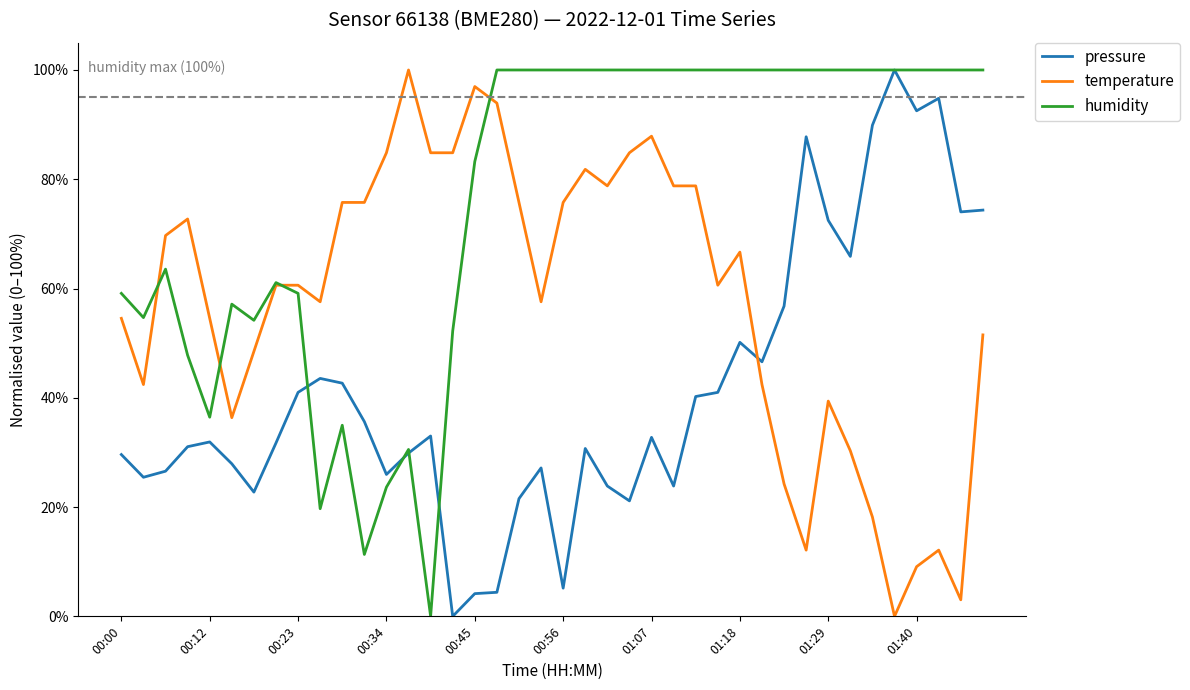

Is this an area chart (filled region under the line)?

No